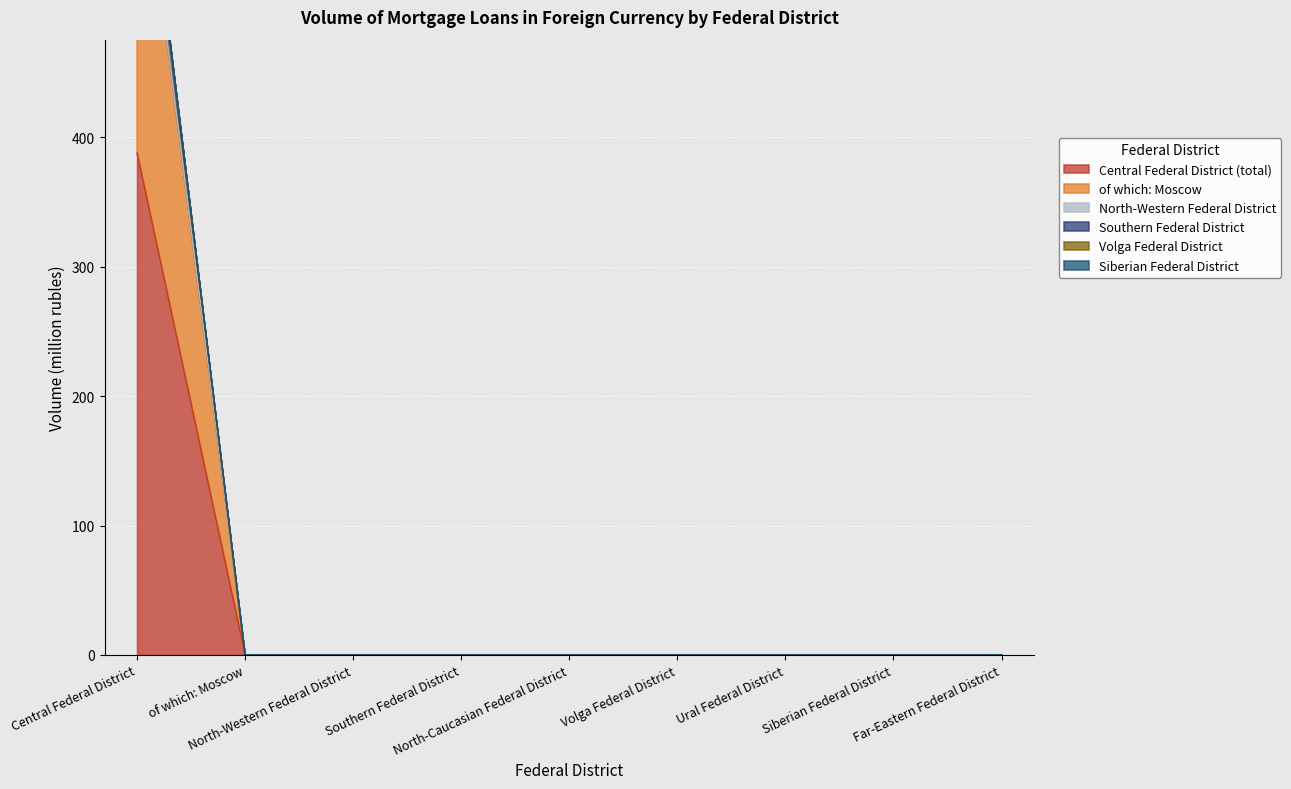

At Far-Eastern Federal District, list the series in order from largest to smallest.

Central Federal District (total), of which: Moscow, Southern Federal District